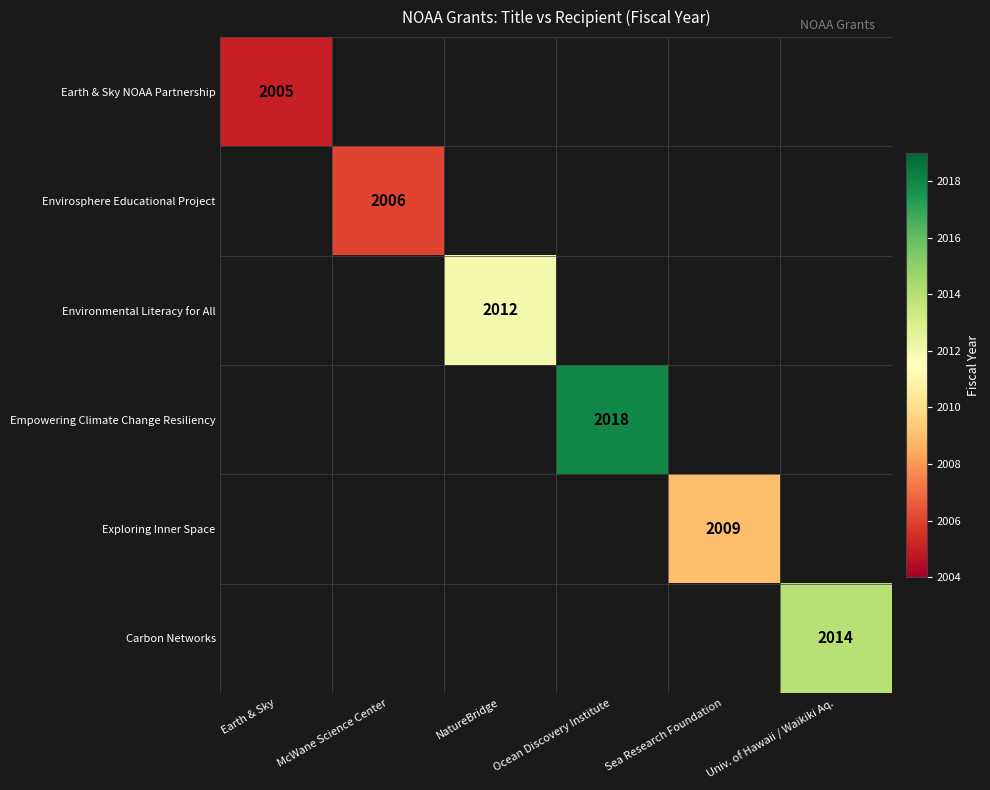

How many categories are shown in the chart?

6